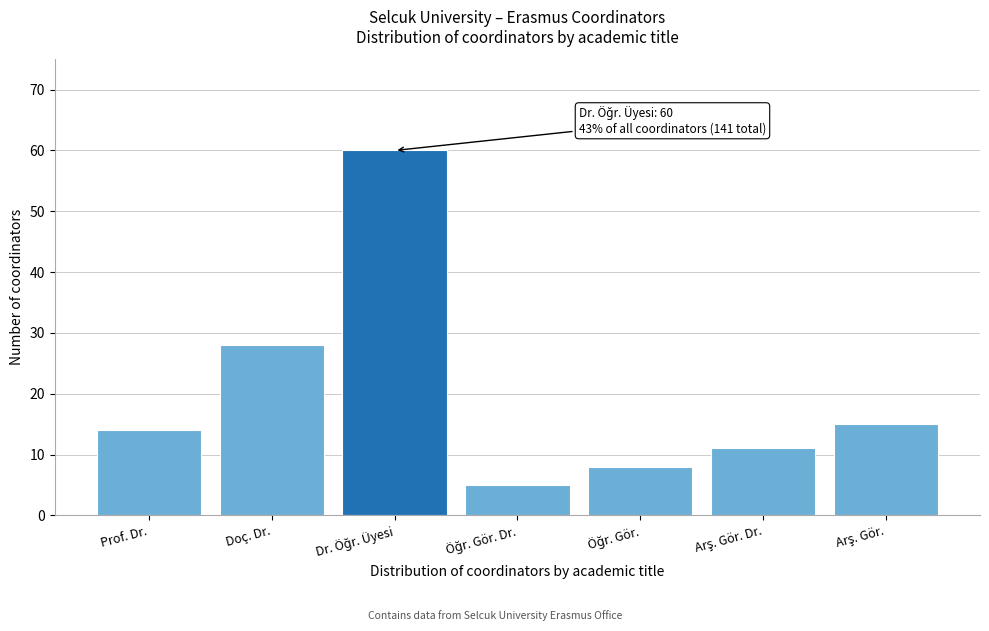

Reading left to right, list all the values displayed in this chart.

14	28	60	5	8	11	15